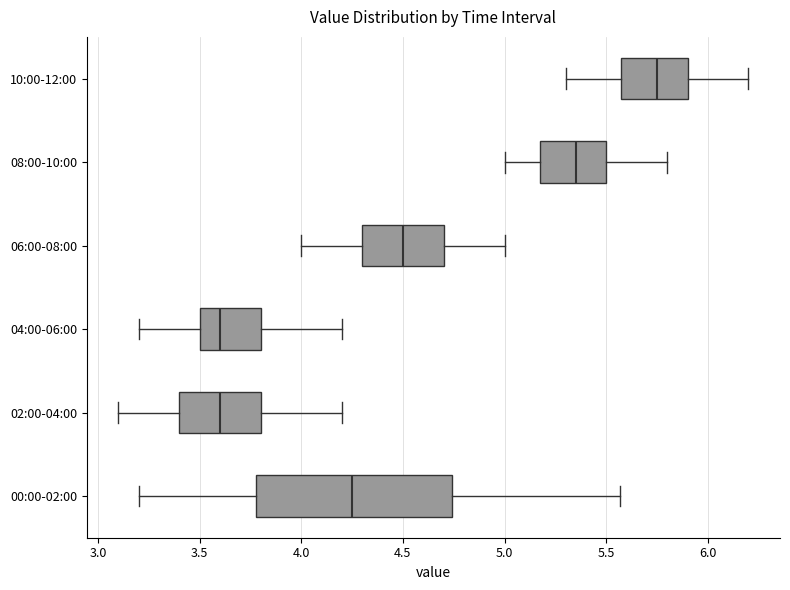

Where is the left edge of the box for 00:00-02:00 on the x-axis? The values are not printed on the chart, so give them approximately, as read against the axis.

3.80